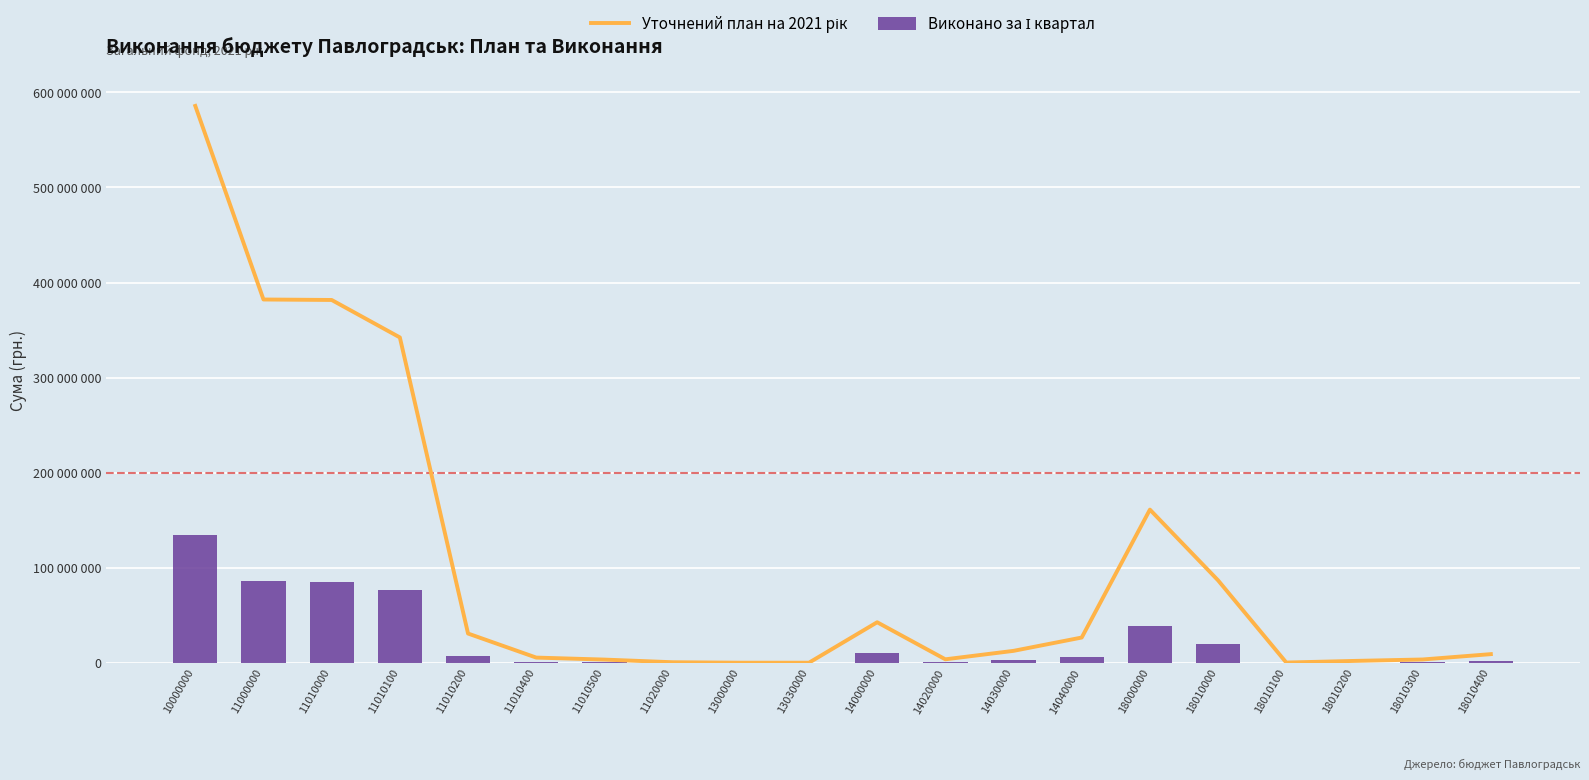

What is the difference between the second highest and minimum values in the Виконано за І квартал series?

85689112.2